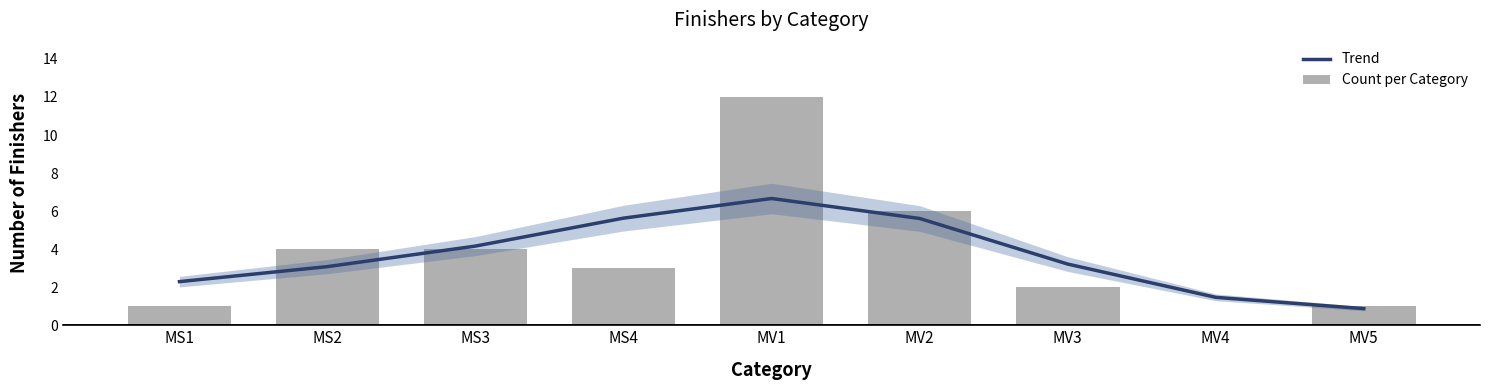

Which has a higher value, MV5 or MV1?

MV1